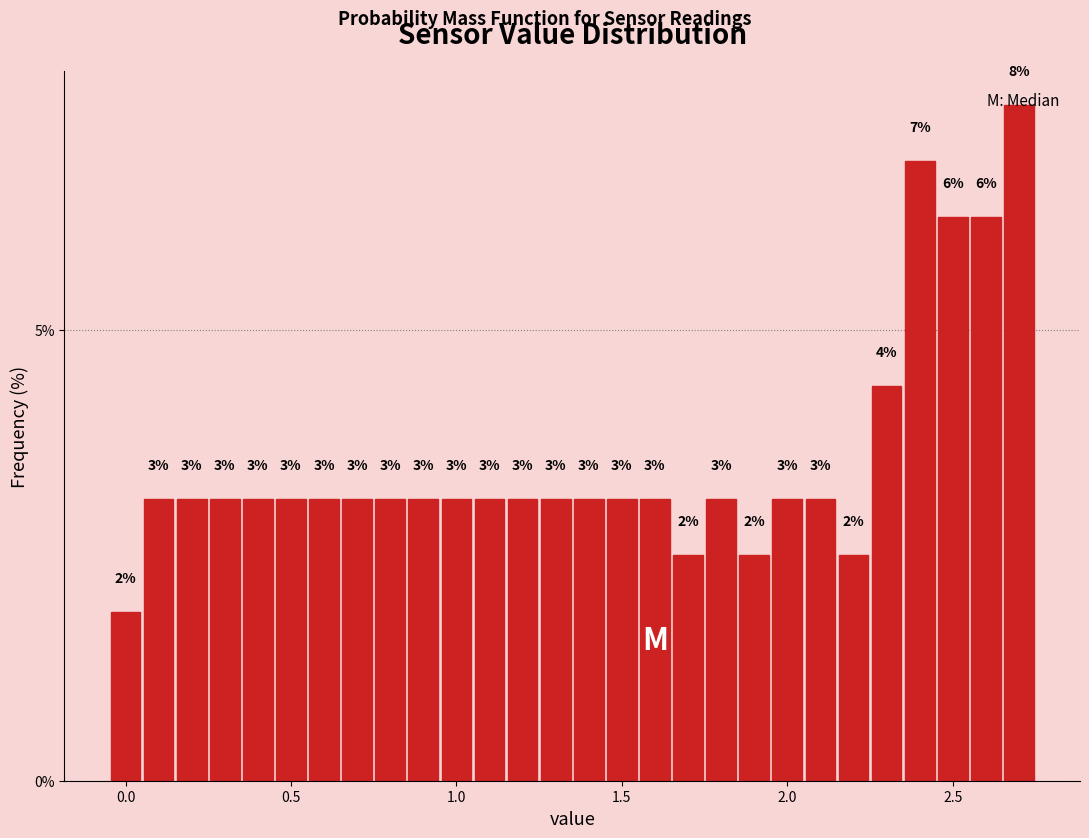

Read against the x-axis, roughly where is the centre of the tallest bar?

2.70